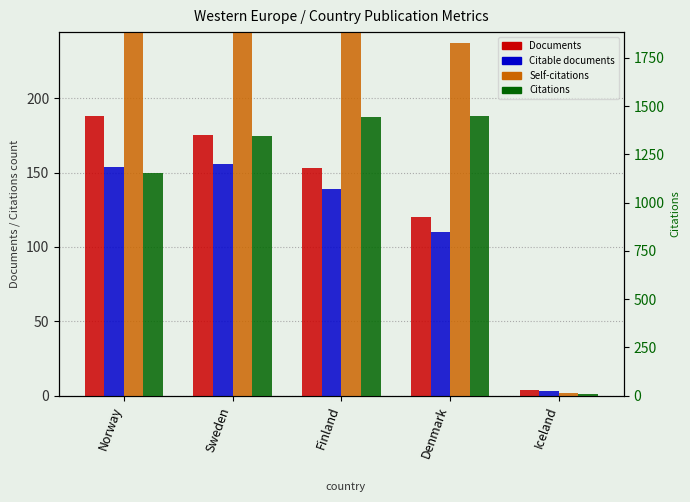

What position from the left is Denmark?

4